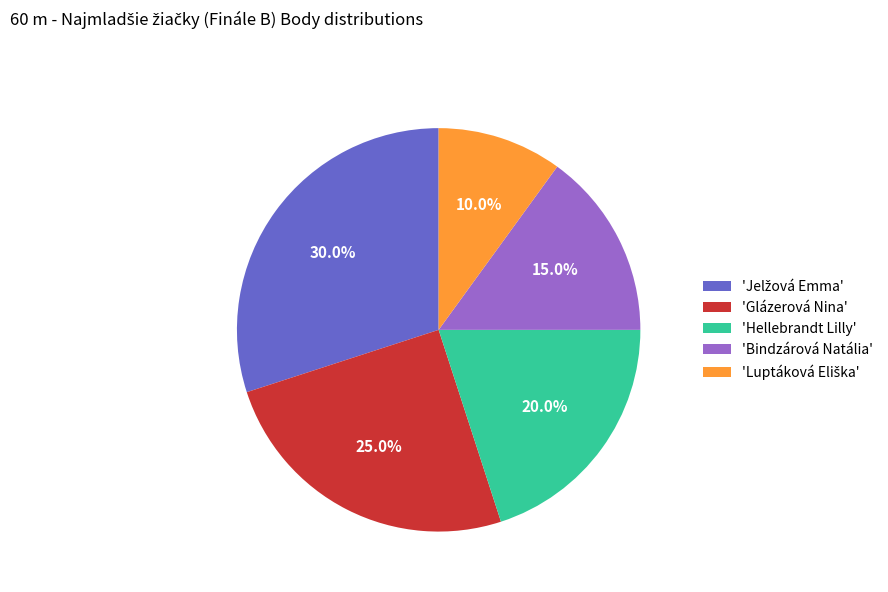

Count the number of slices in the pie.

5